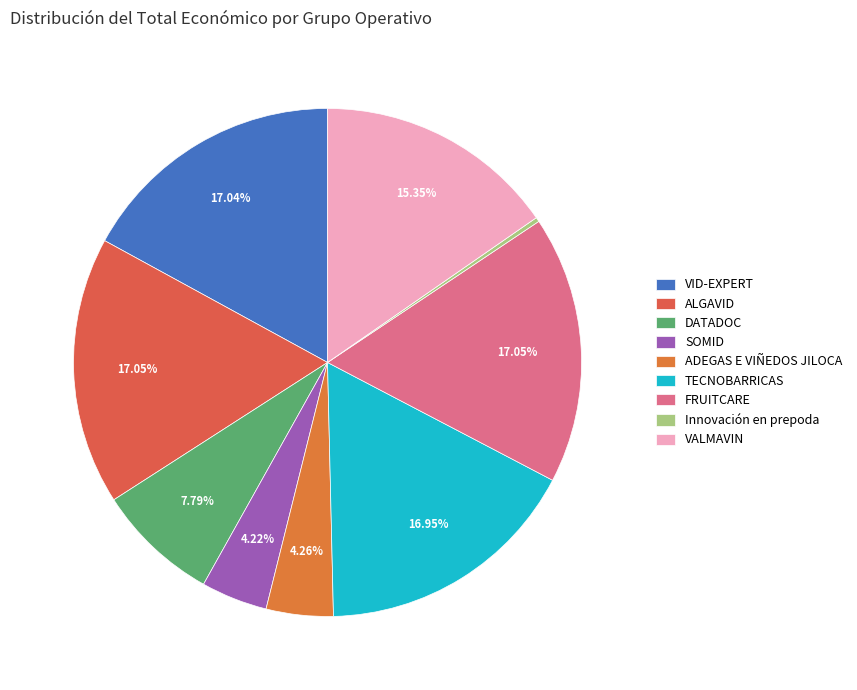

How many slices are in this pie chart?

9